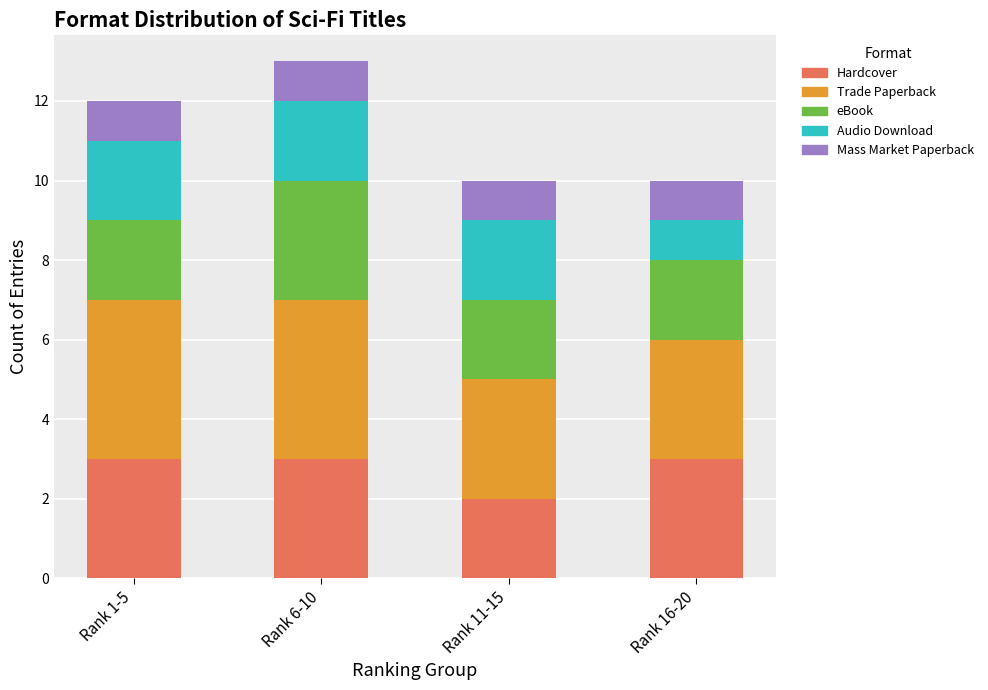

Reading left to right, transcribe the values for Hardcover.

3	3	2	3